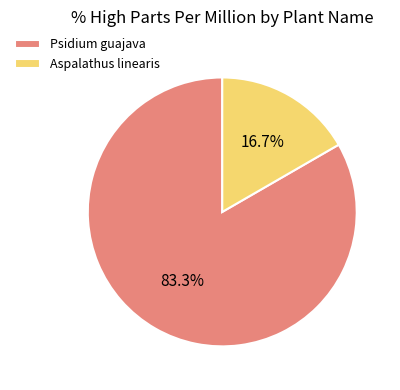

Combined, do Psidium guajava and Aspalathus linearis account for over 50%?

Yes